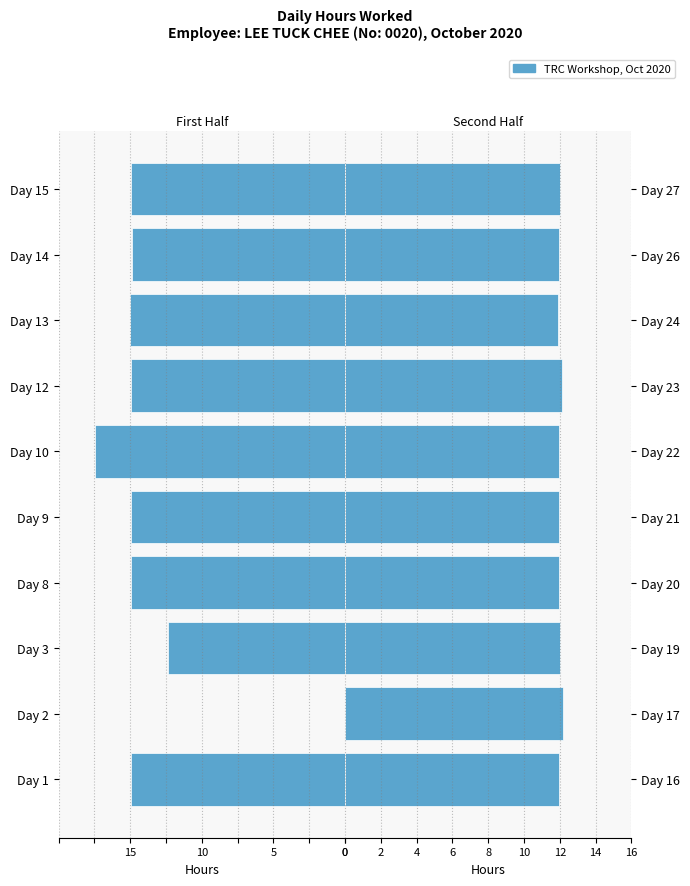

What is the highest value of the Hours Worked (Days 11-27) series?

12.2